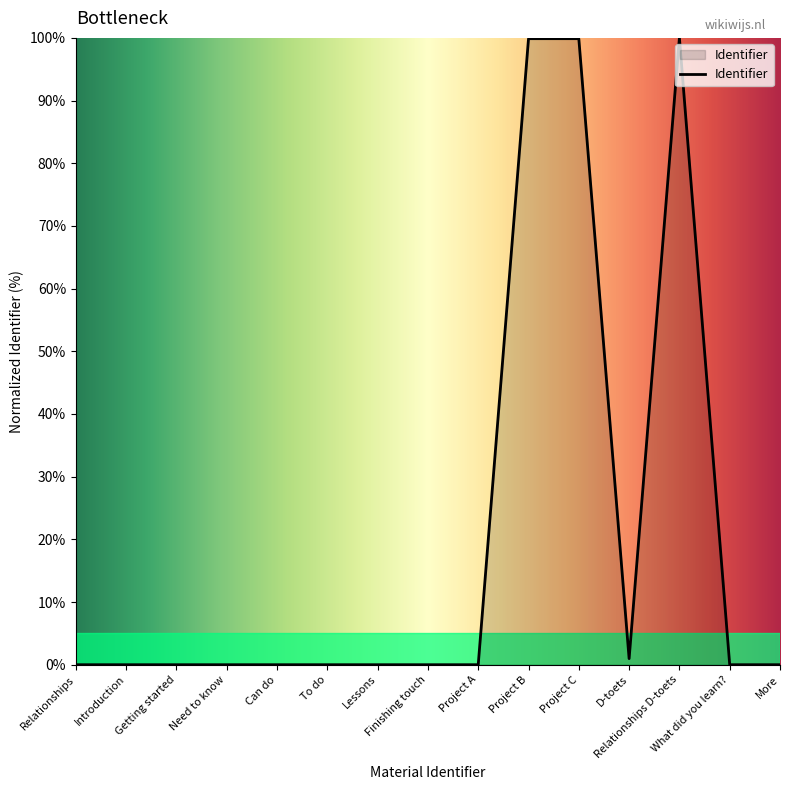

The value at Project A is 0.0. True or false?

True